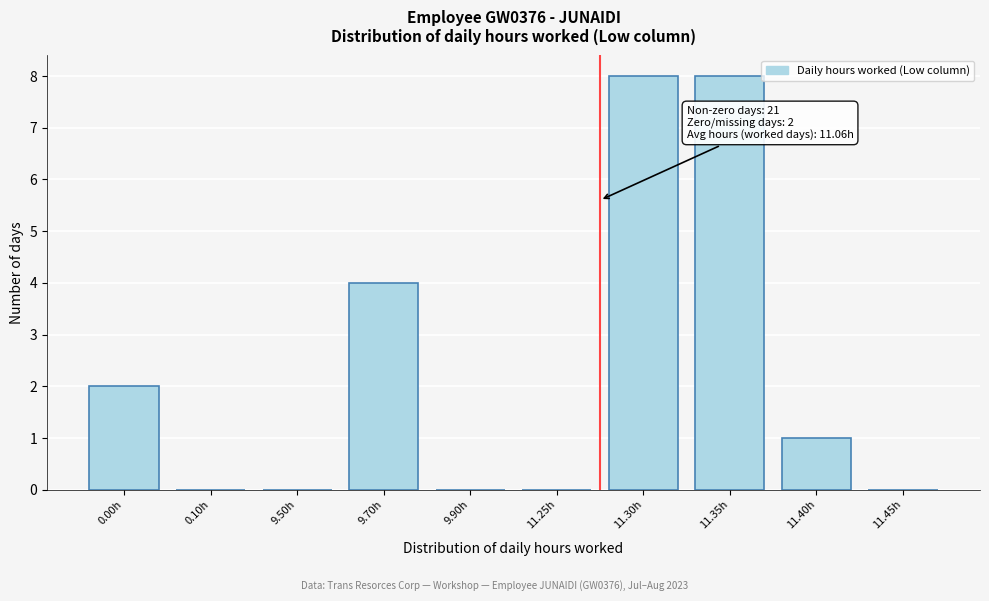

Reading left to right, list all the values displayed in this chart.

0.00h=2	0.10h=0	9.50h=0	9.70h=4	9.90h=0	11.25h=0	11.30h=8	11.35h=8	11.40h=1	11.45h=0